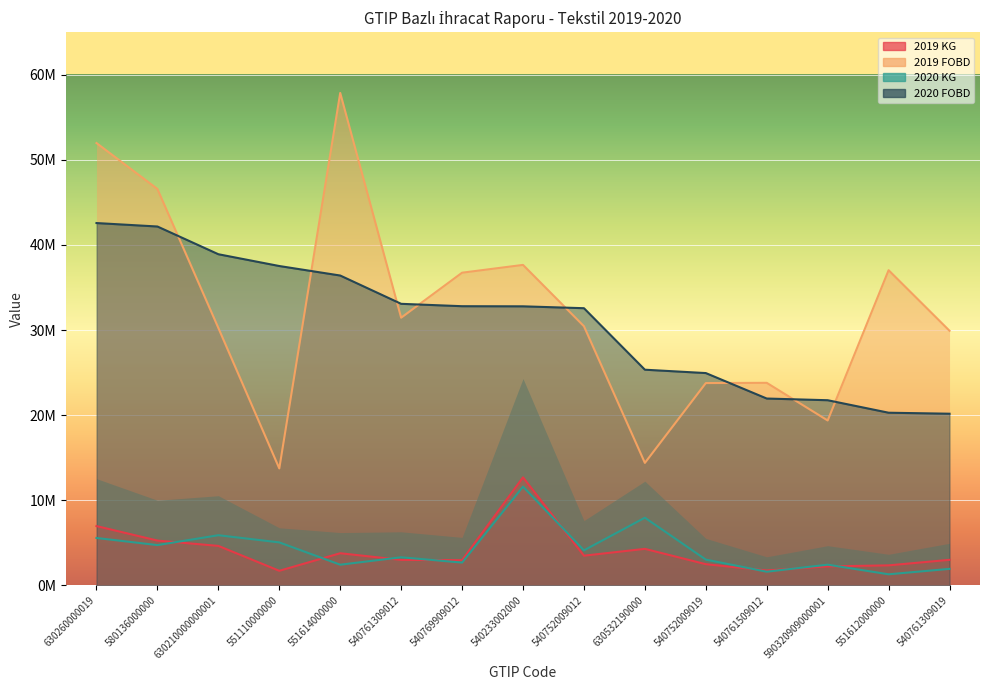

How many distinct data groups are displayed?

4